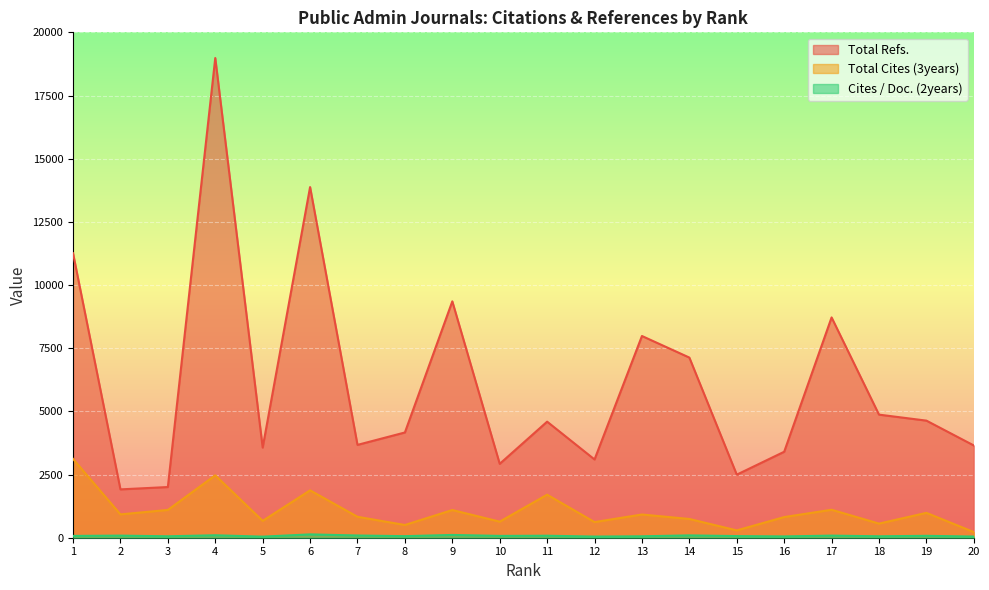

Rank the series by their maximum value, from highest to lowest.

Total Refs., Total Cites (3years), Cites / Doc. (2years)